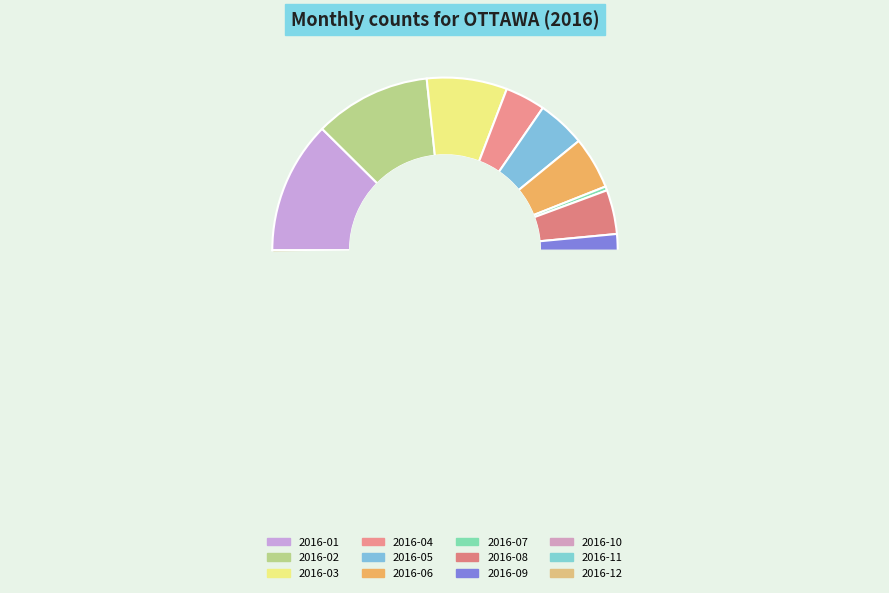

How many slices are in this pie chart?

12